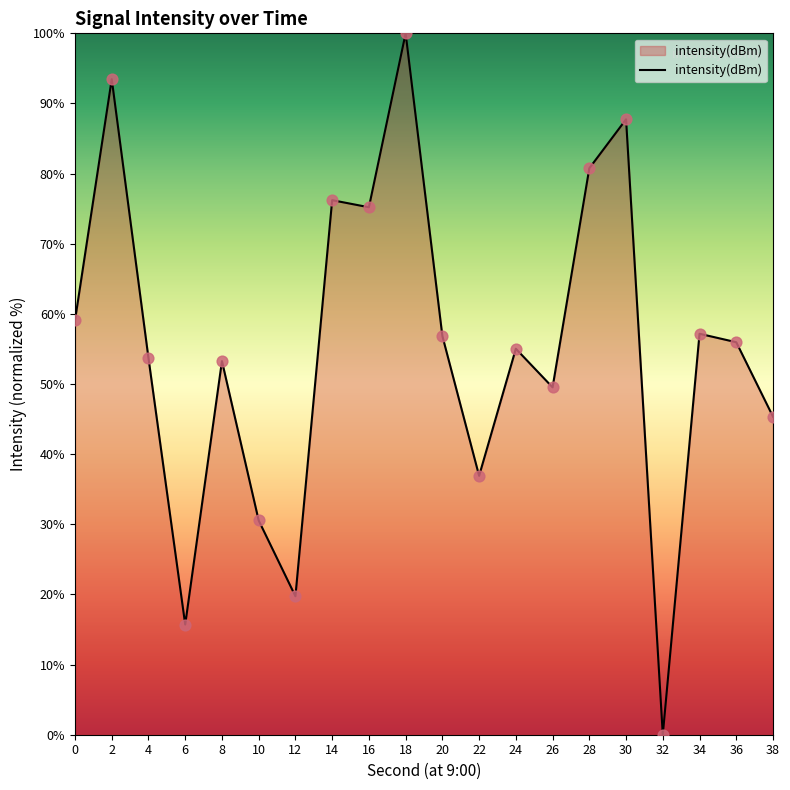

What is the change in value from 26 to 34?

+7.6